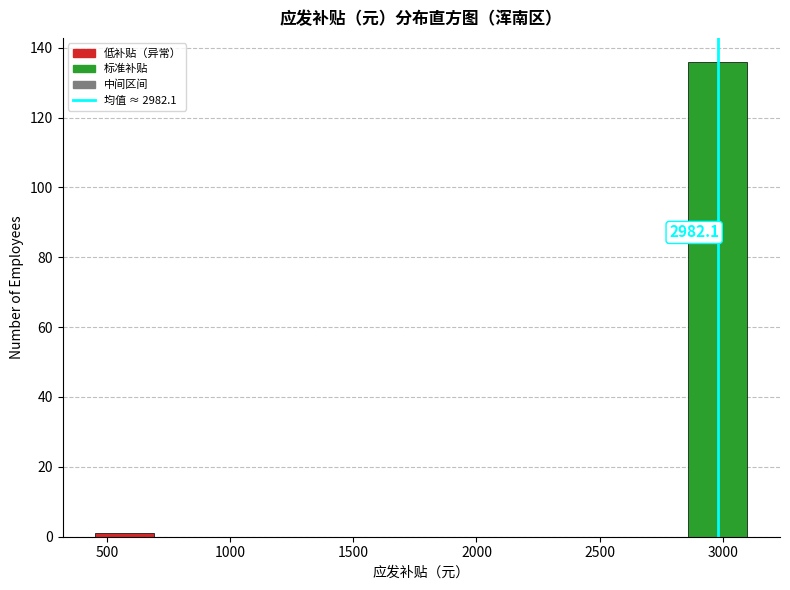

Which range on the x-axis has the tallest bar?

2850 to 3100